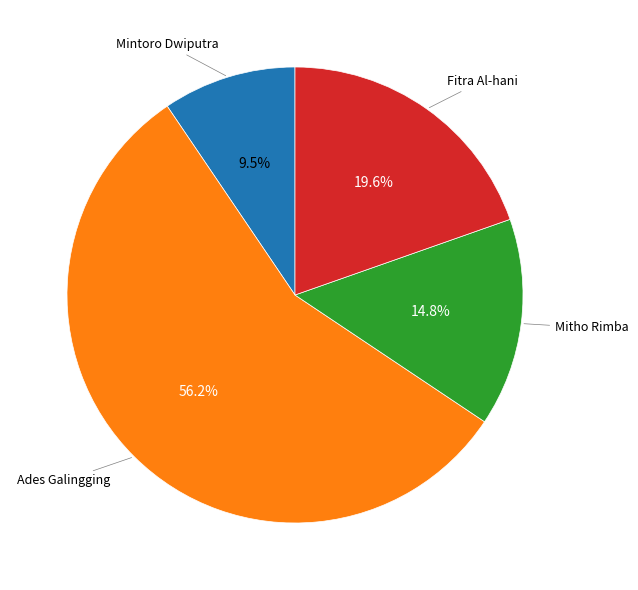

Does Mitho Rimba account for over 50% of the chart?

No